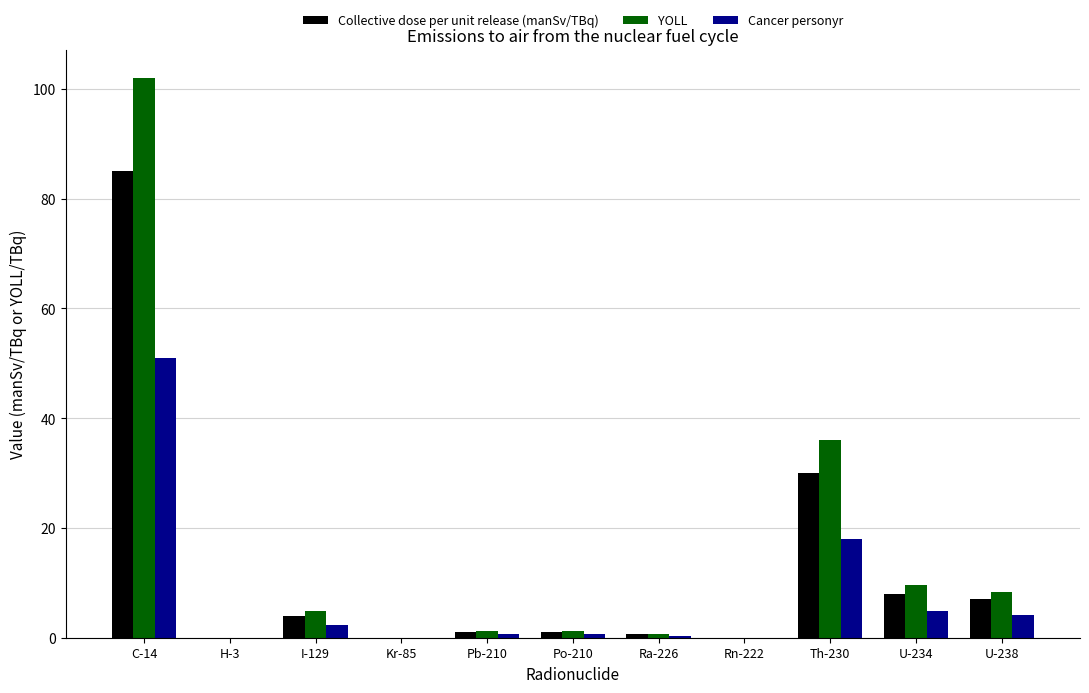

What is the sum of all Cancer personyr values?

82.0